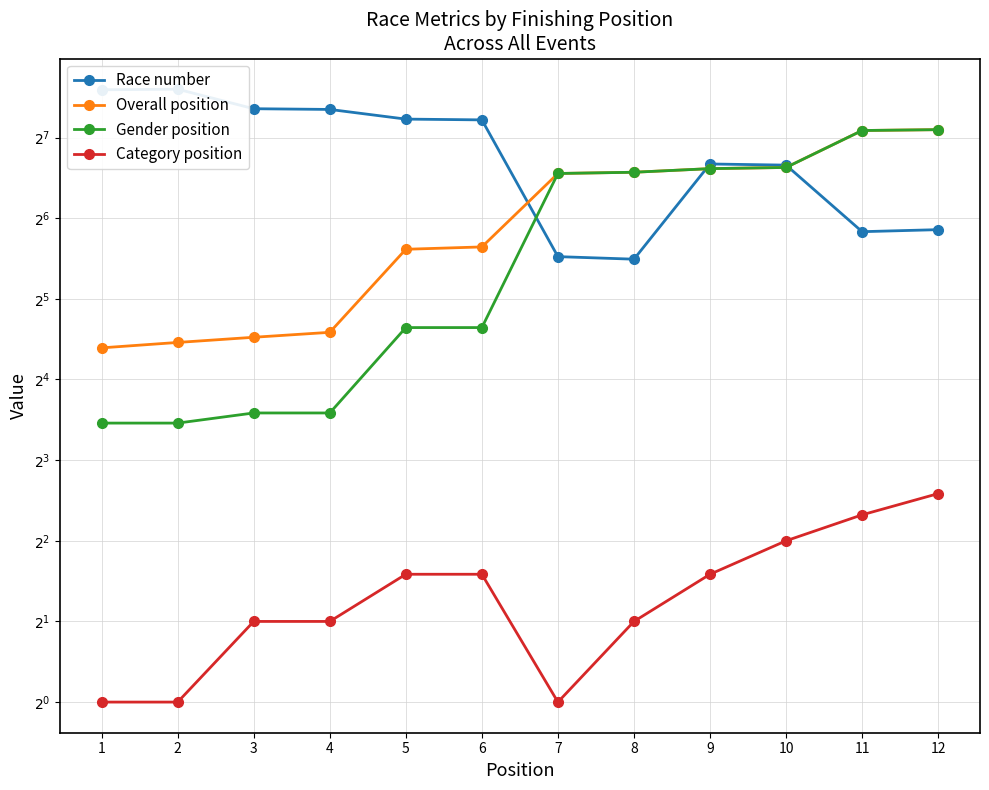

Is it true that Overall position equals 98 at 9?

True